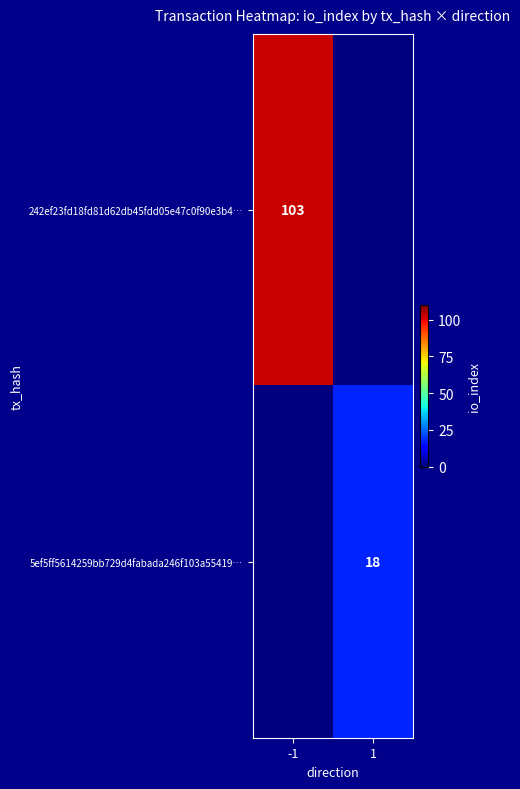

True or false: 242ef23fd18fd81d62db45fdd05e47c0f90e3b4… has a value of 103 at -1.

True